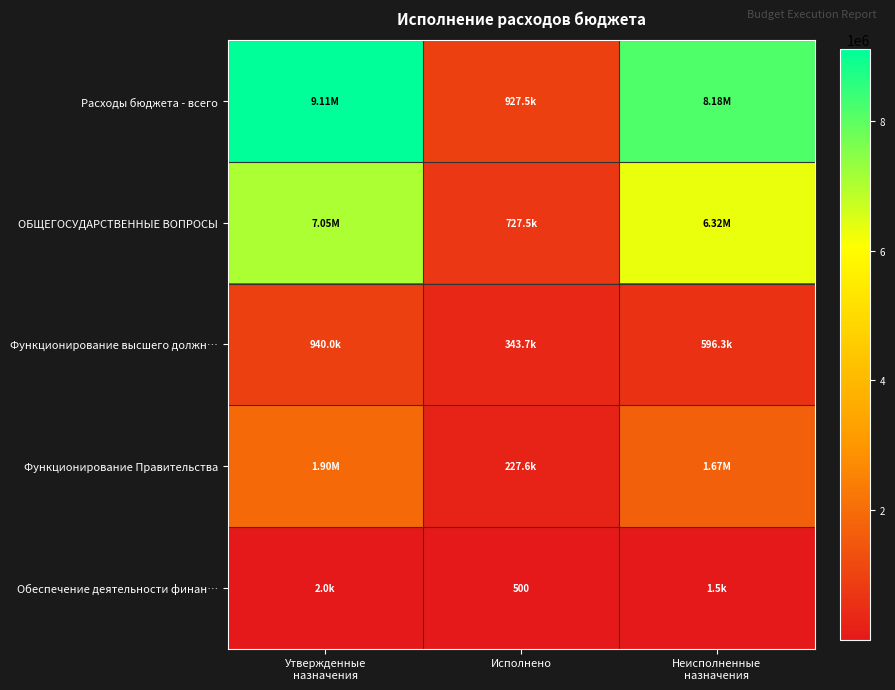

Is the value of Обеспечение деятельности финан… at Неисполненные назначения greater than the value of Расходы бюджета - всего at Утвержденные назначения?

No